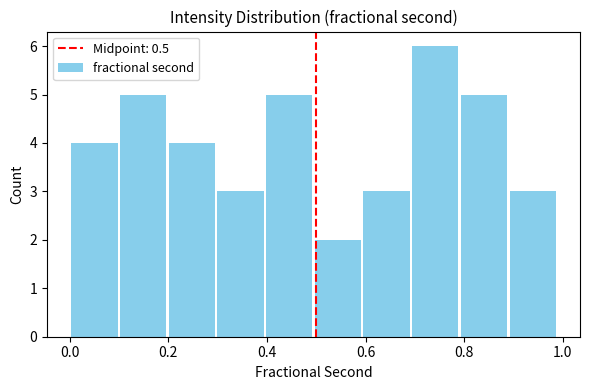

Reading left to right, list every bar in this chart as the range it spans on the x-axis followed by its height. Neither the bar edges nor the heights are printed on the chart, so give them approximately, as read against the axes.

0.00 to 0.10: 4
0.10 to 0.20: 5
0.20 to 0.30: 4
0.30 to 0.40: 3
0.40 to 0.50: 5
0.50 to 0.60: 2
0.60 to 0.70: 3
0.70 to 0.80: 6
0.80 to 0.88: 5
0.88 to 0.98: 3